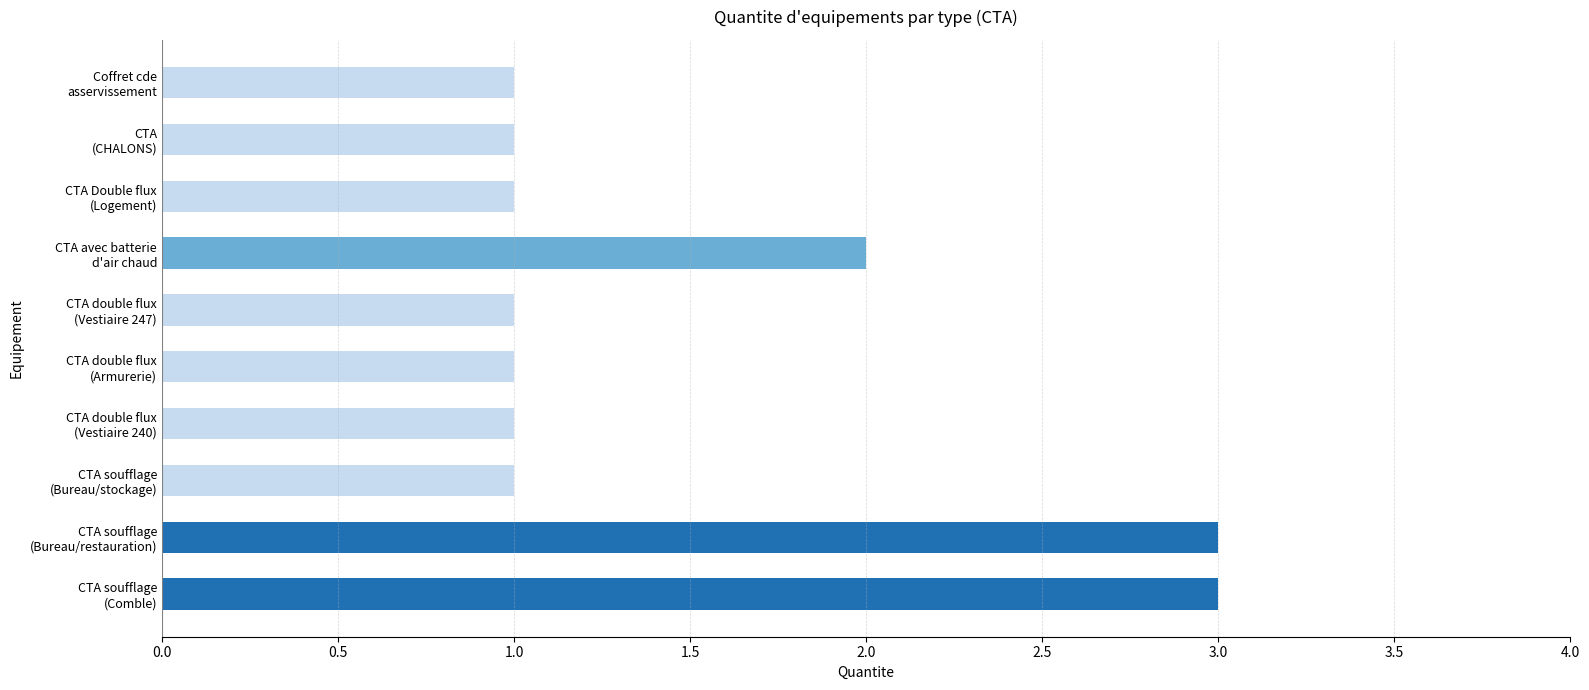

What is the sum of all values?

15